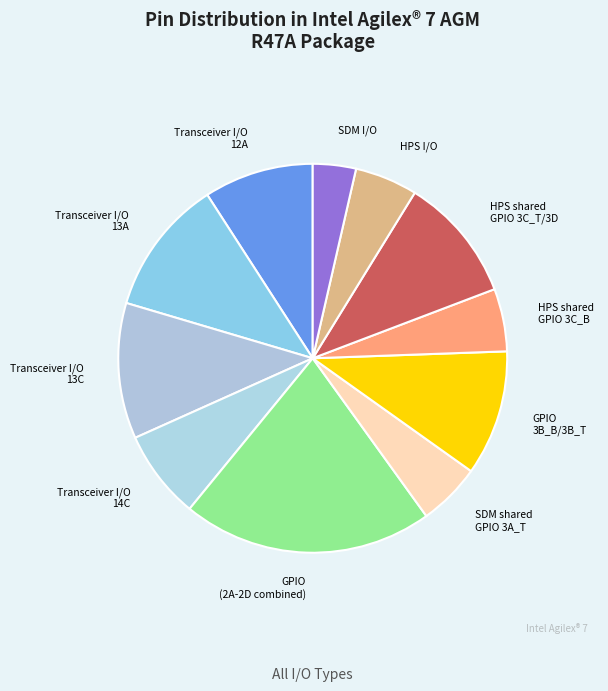

How many slices are in this pie chart?

11